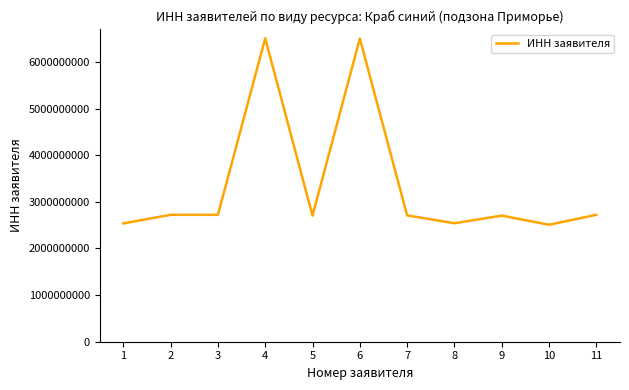

Is this an area chart (filled region under the line)?

No